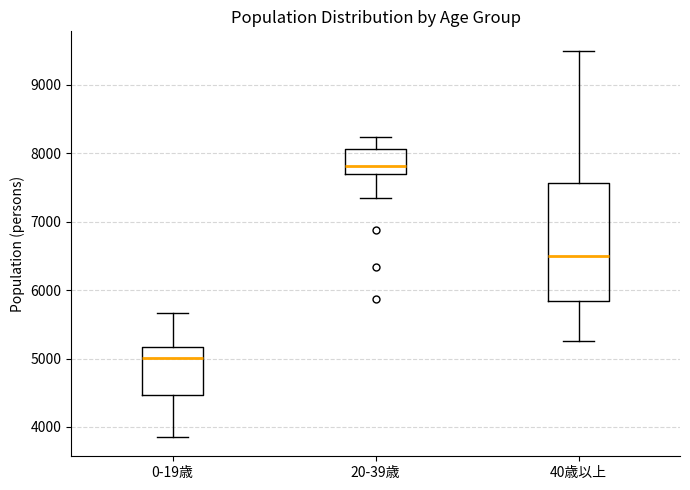

Reading left to right, read every box against the y-axis: the position of its median line, the range the box covers, and the ends of its whiskers. The values are not printed on the chart, so give them approximately, as read against the axis.

0-19歳: median 5000, box 4500 to 5200, whiskers 3900 to 5700
20-39歳: median 7800, box 7700 to 8100, whiskers 7300 to 8200
40歳以上: median 6500, box 5800 to 7600, whiskers 5300 to 9500